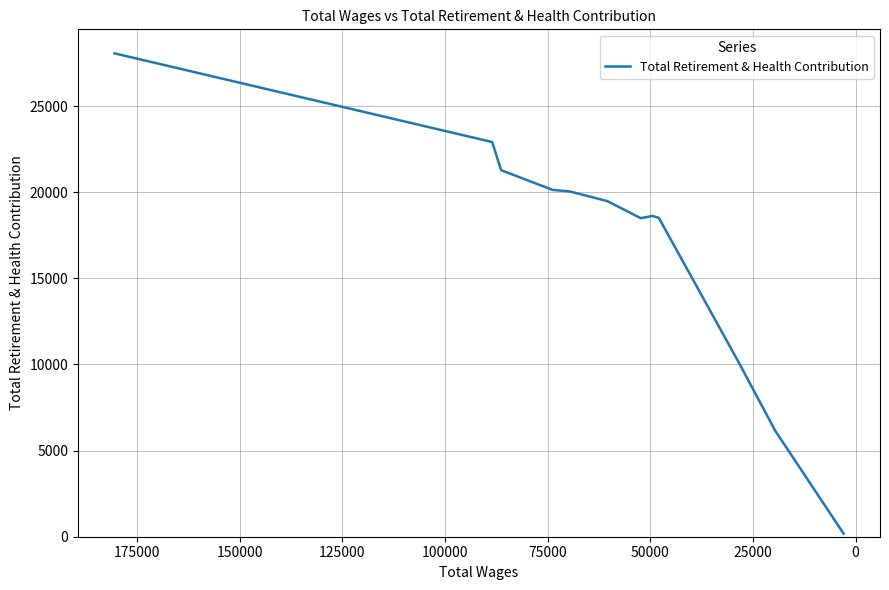

What is the minimum value shown in the chart?

181